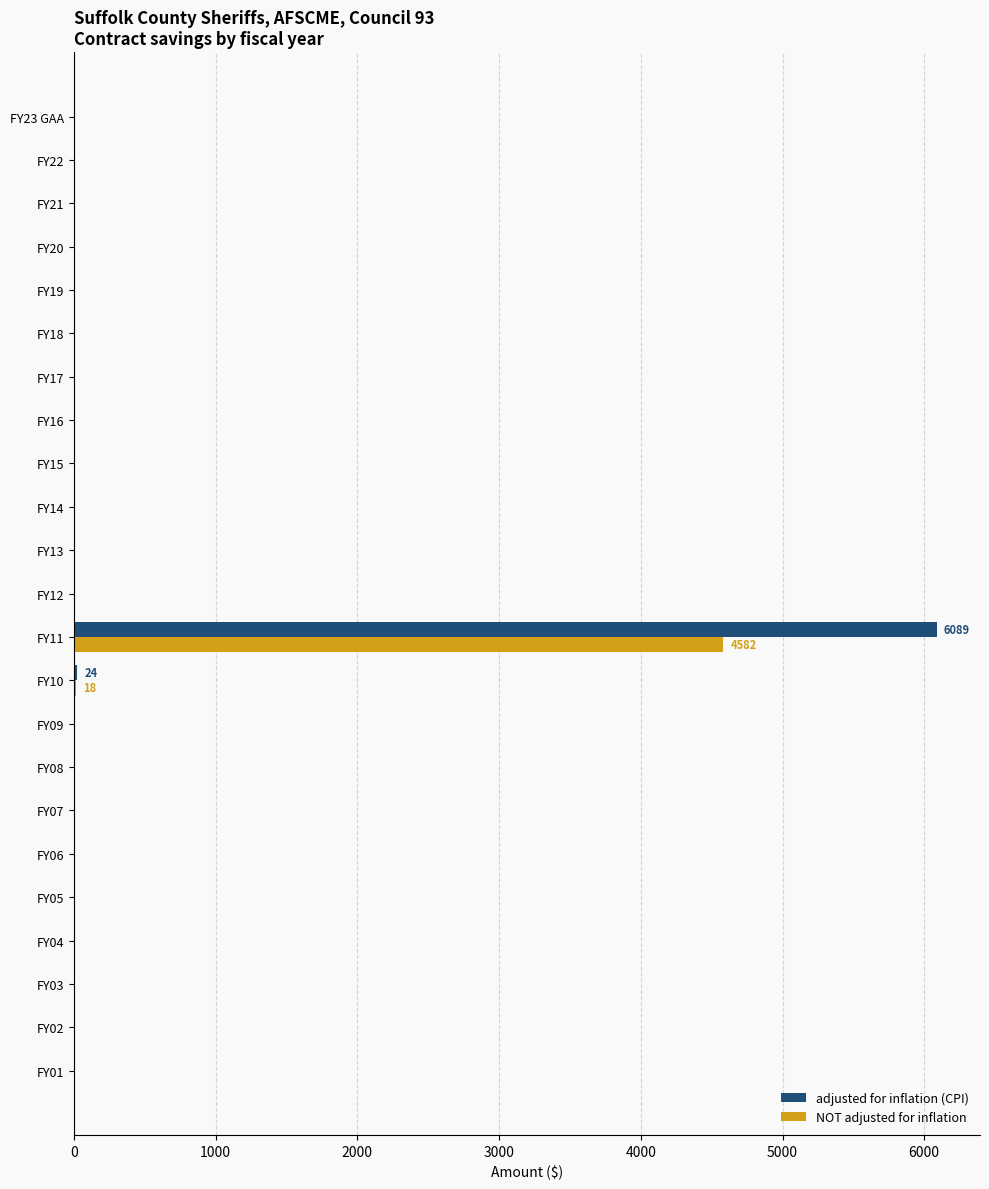

What is the sum of all adjusted for inflation (CPI) values?

6113